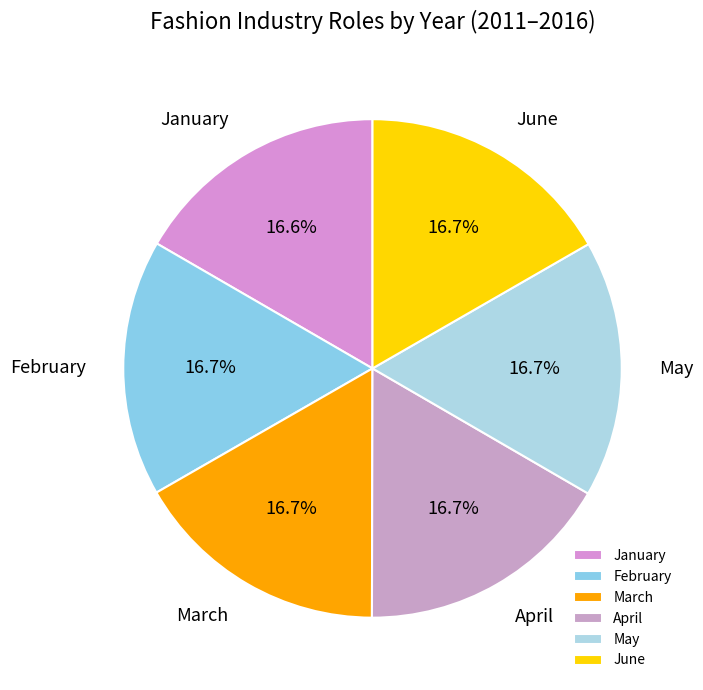

To the nearest percent, what is the average slice percentage?

17%